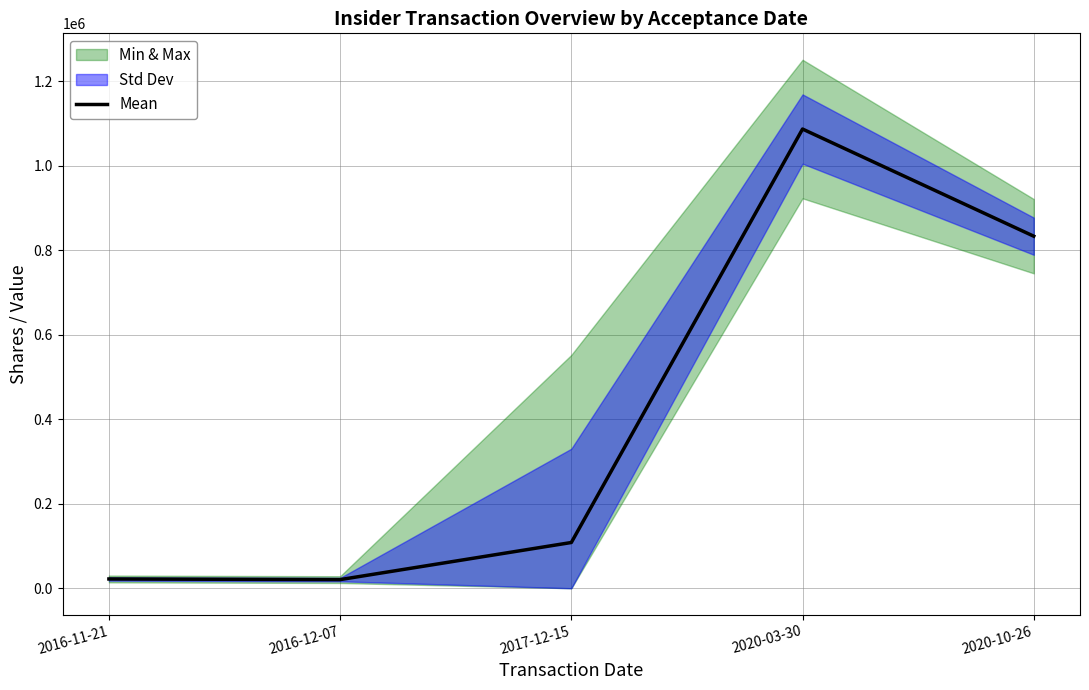

List the labels in order of value, smallest first.

2016-12-07, 2016-11-21, 2017-12-15, 2020-10-26, 2020-03-30